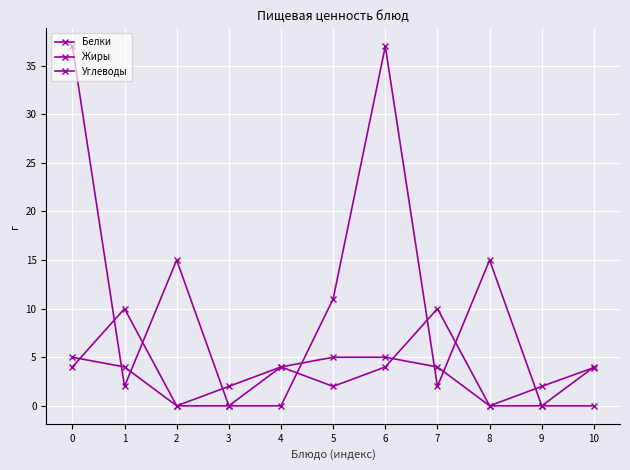

Reading left to right, transcribe all the data shown in this chart.

Белки: 4.0	10.0	0.0	2.0	4.0	2.0	4.0	10.0	0.0	2.0	3.9
Жиры: 5.0	4.0	0.0	0.0	4.0	5.0	5.0	4.0	0.0	0.0	4.0
Углеводы: 37.0	2.0	15.0	0.0	0.0	11.0	37.0	2.0	15.0	0.0	0.0